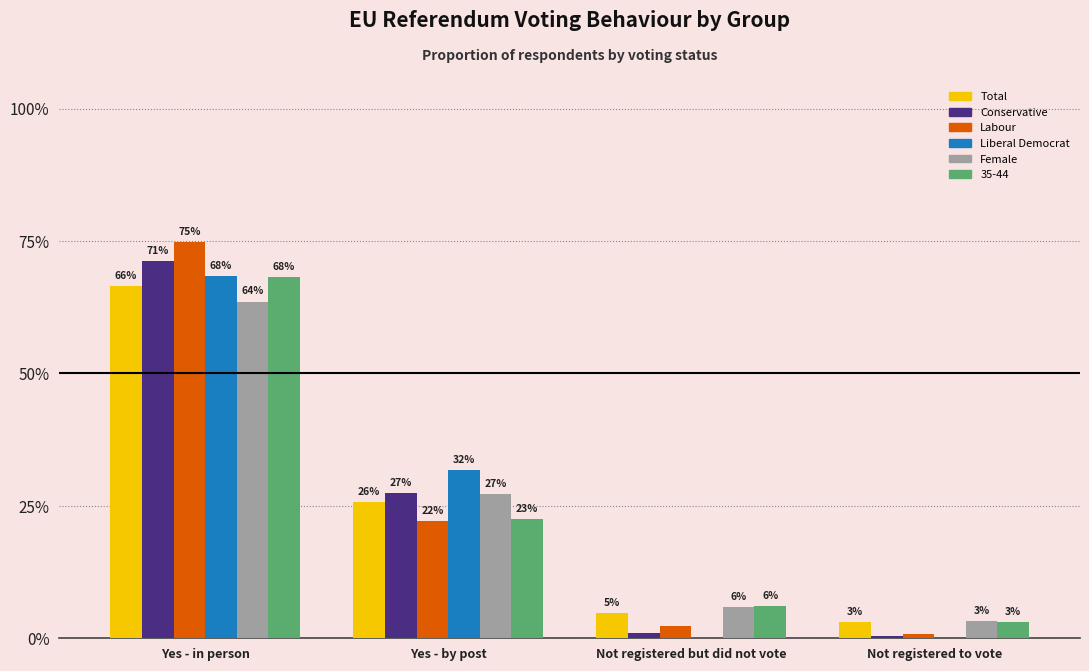

True or false: Conservative has a value of 0.0 at Not registered but did not vote.

False